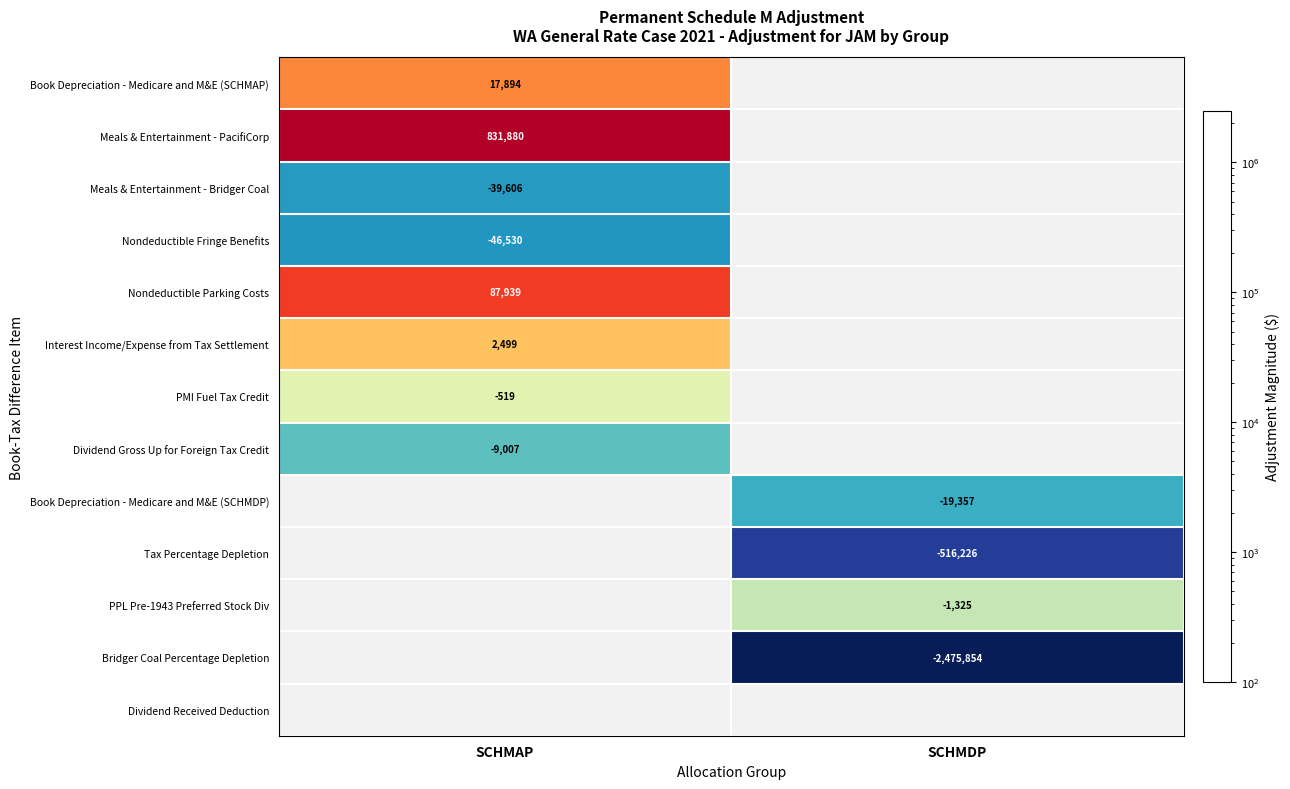

What is the maximum value shown in the chart?

2475854.0